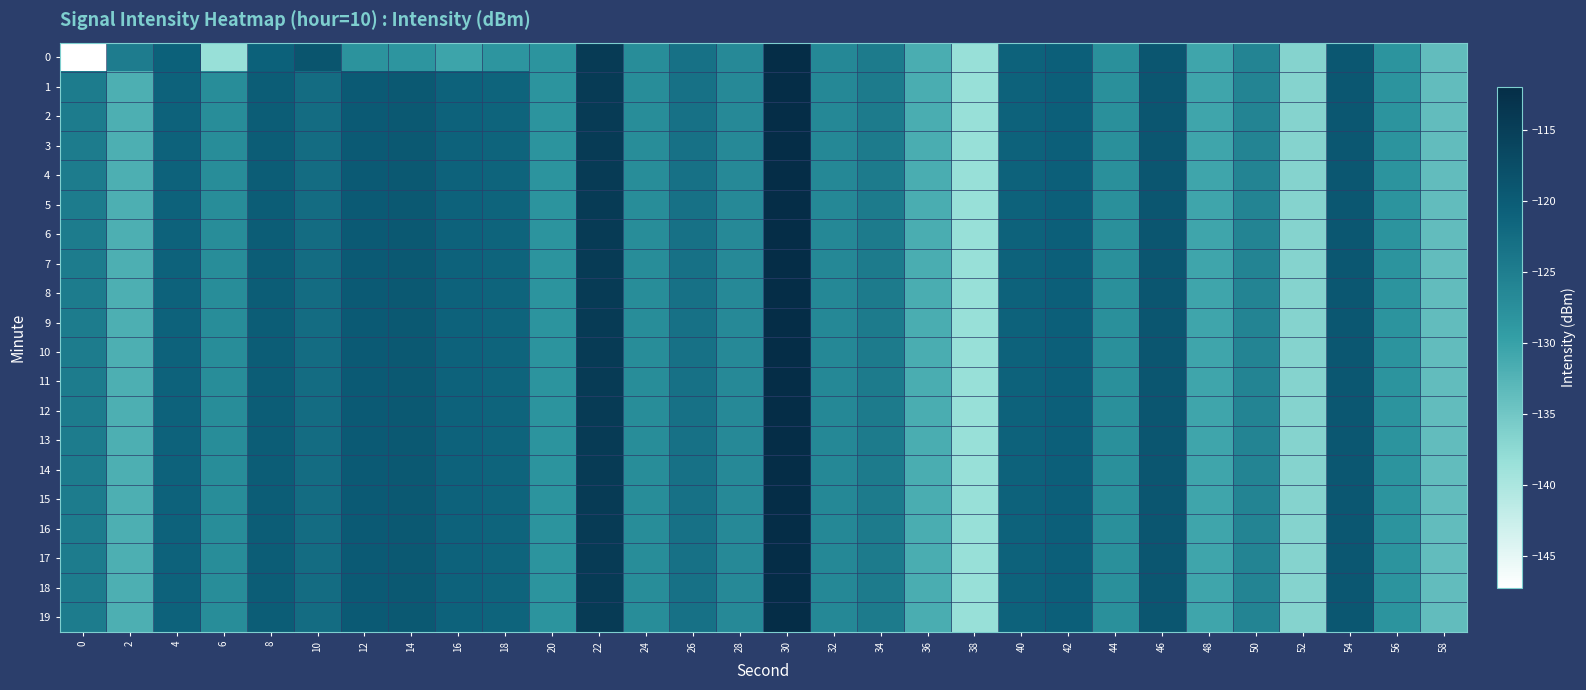

At which category is the sum across all series the highest?

30